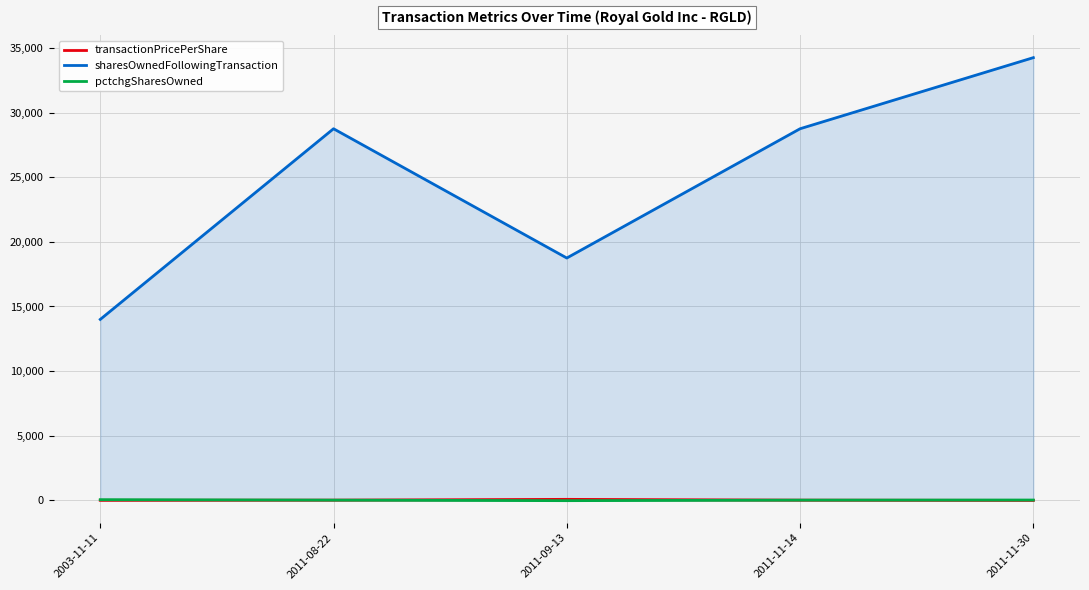

Read the pctchgSharesOwned value at 2011-09-13.

-21.0